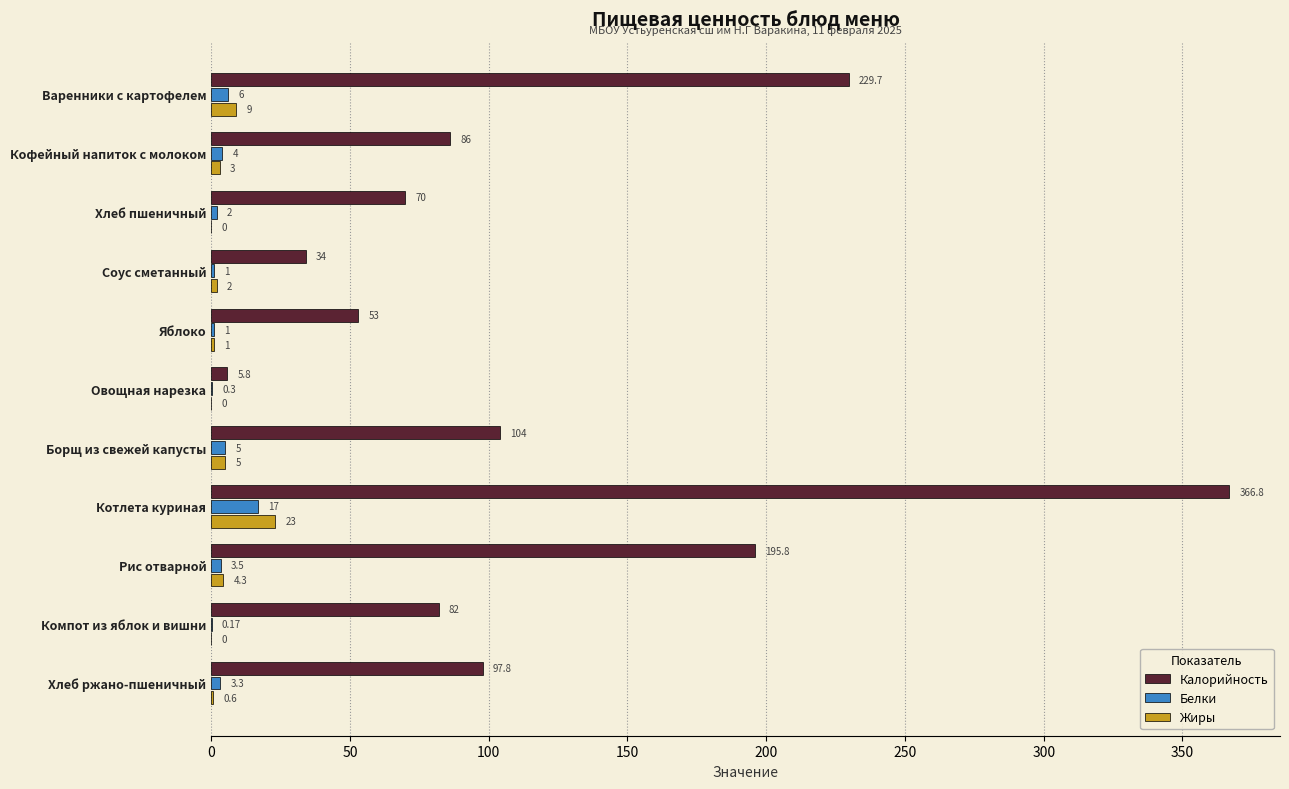

Where is Белки nearest to the value 8?

Варенники с картофелем